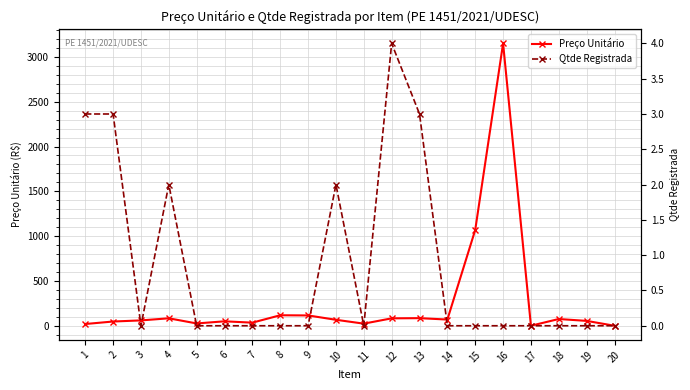

How many values in Qtde Registrada are above zero?

6